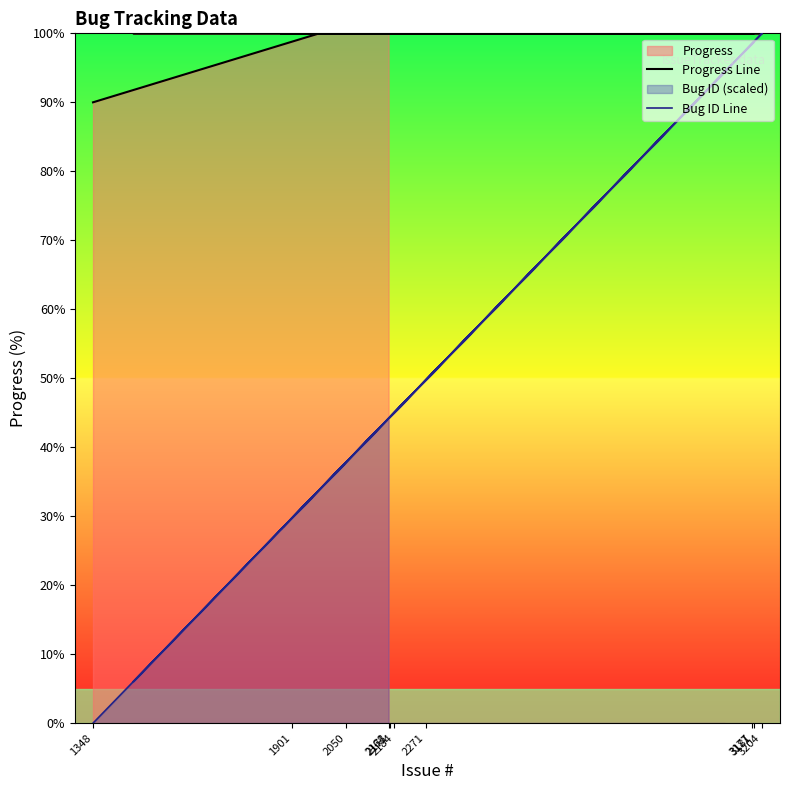

Which series has the widest spread of values?

Bug ID Line